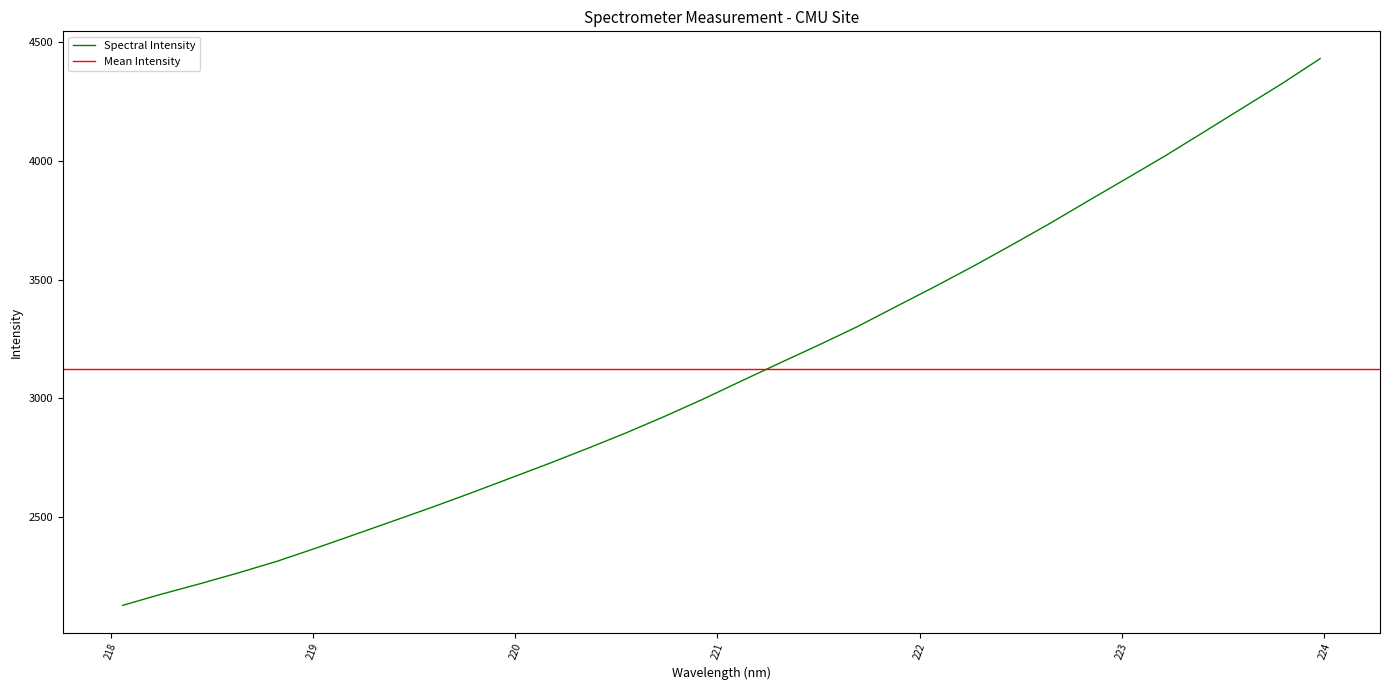

What is the label of the 10th point from the left?

219.7801